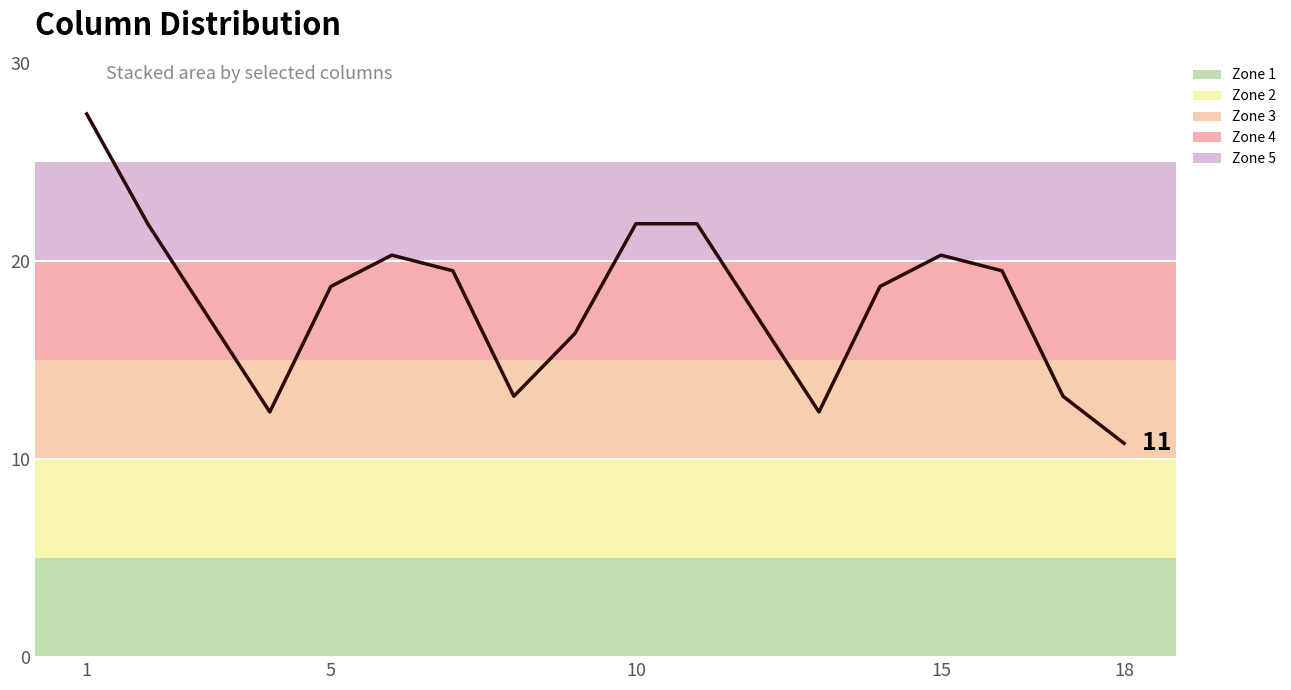

What is the difference between the maximum and minimum values?

16.6